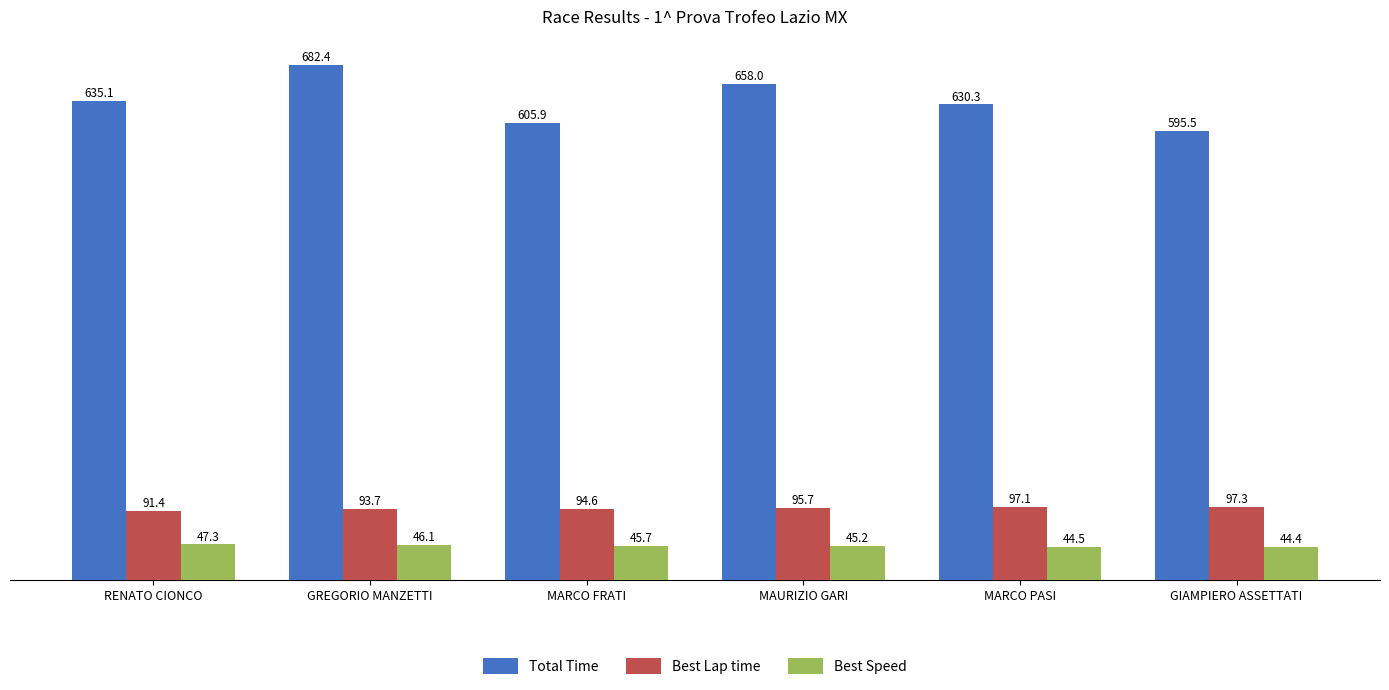

Reading right to left, extract all data points from this chart.

Total Time: 595.5	630.3	658.0	605.9	682.4	635.1
Best Lap time: 97.3	97.1	95.7	94.6	93.7	91.4
Best Speed: 44.4	44.5	45.2	45.7	46.1	47.3